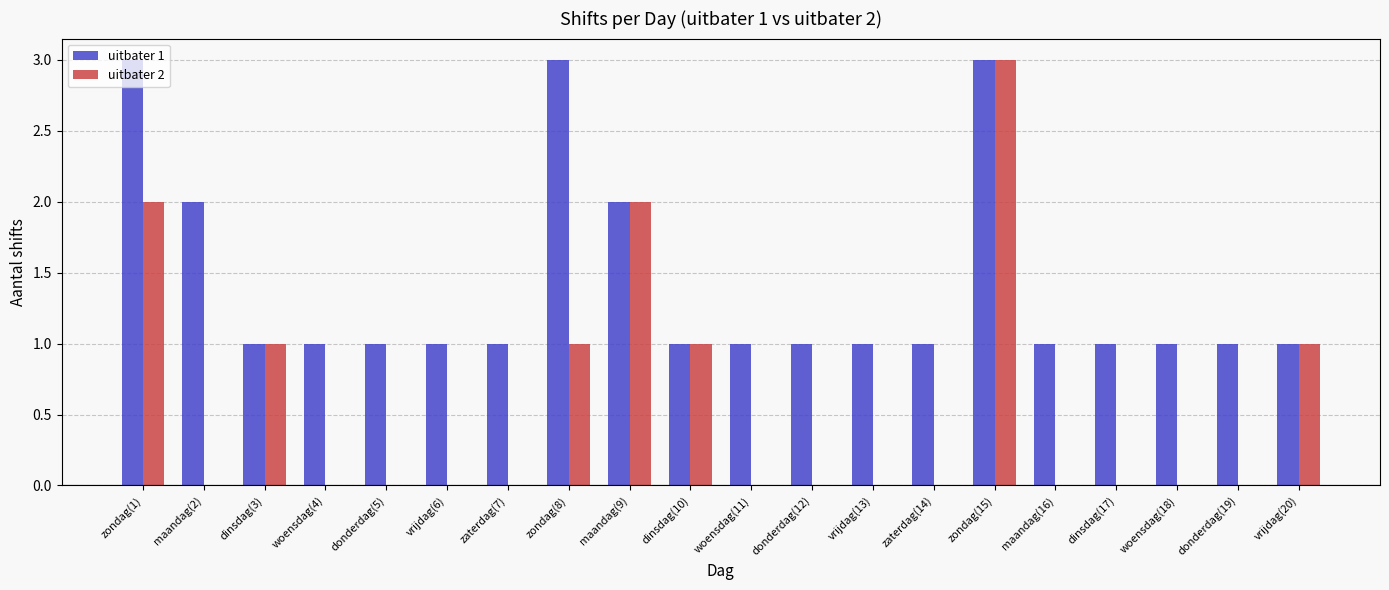

True or false: uitbater 2 has a value of 0 at zaterdag(14).

True